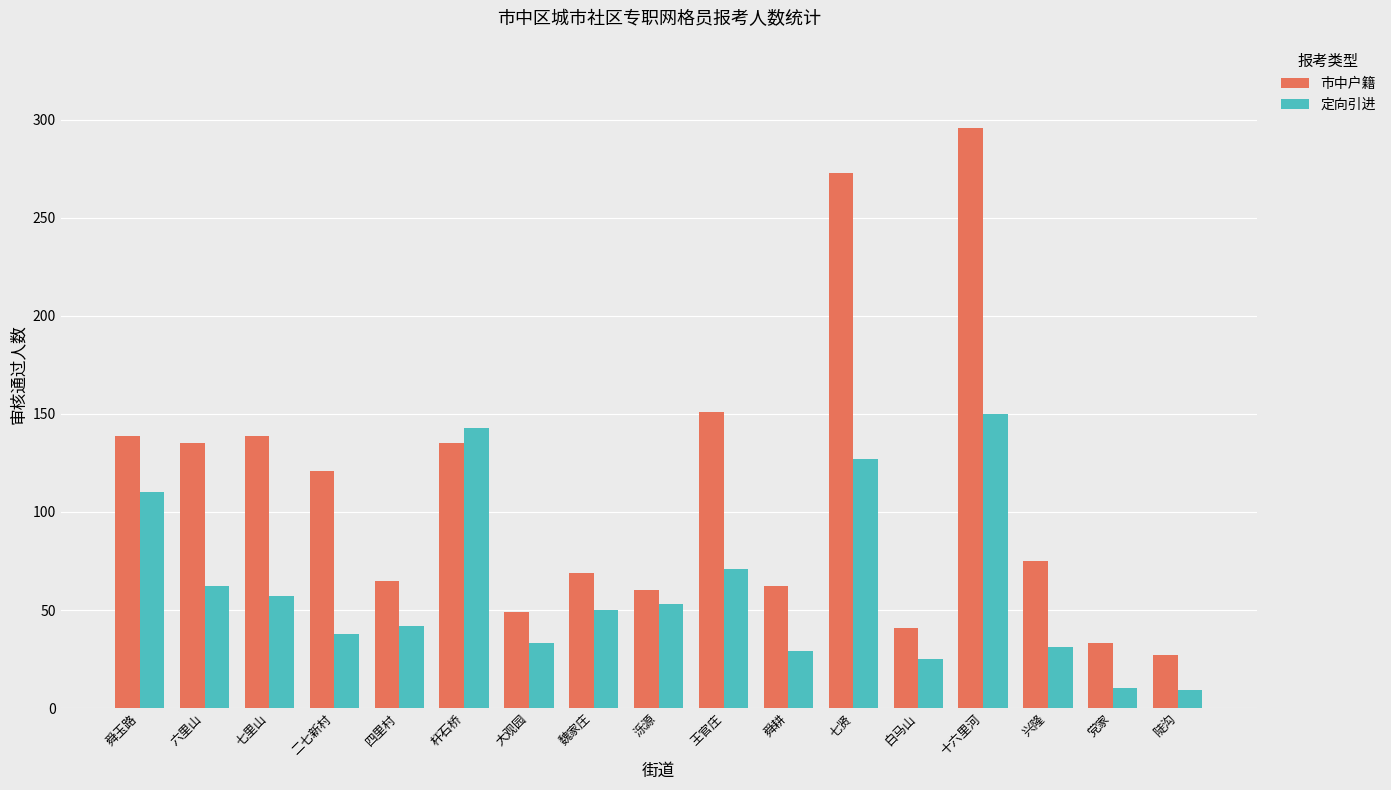

What is the sum of all 定向引进 values?

1040